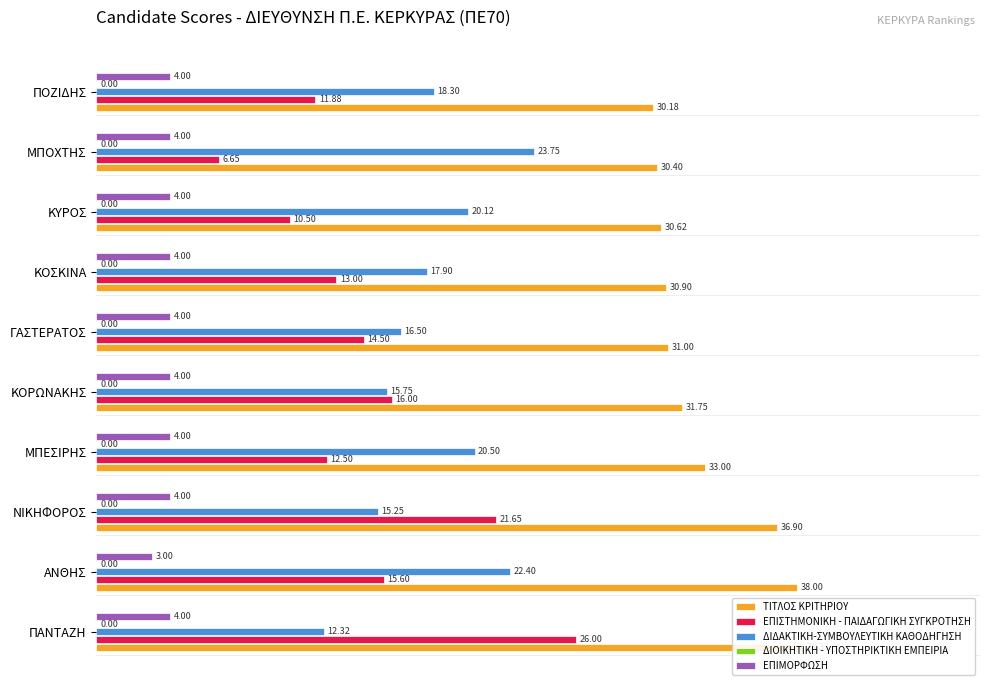

Is the value of ΔΙΔΑΚΤΙΚΗ-ΣΥΜΒΟΥΛΕΥΤΙΚΗ ΚΑΘΟΔΗΓΗΣΗ at ΚΟΣΚΙΝΑ greater than the value of ΤΙΤΛΟΣ ΚΡΙΤΗΡΙΟΥ at ΚΥΡΟΣ?

No